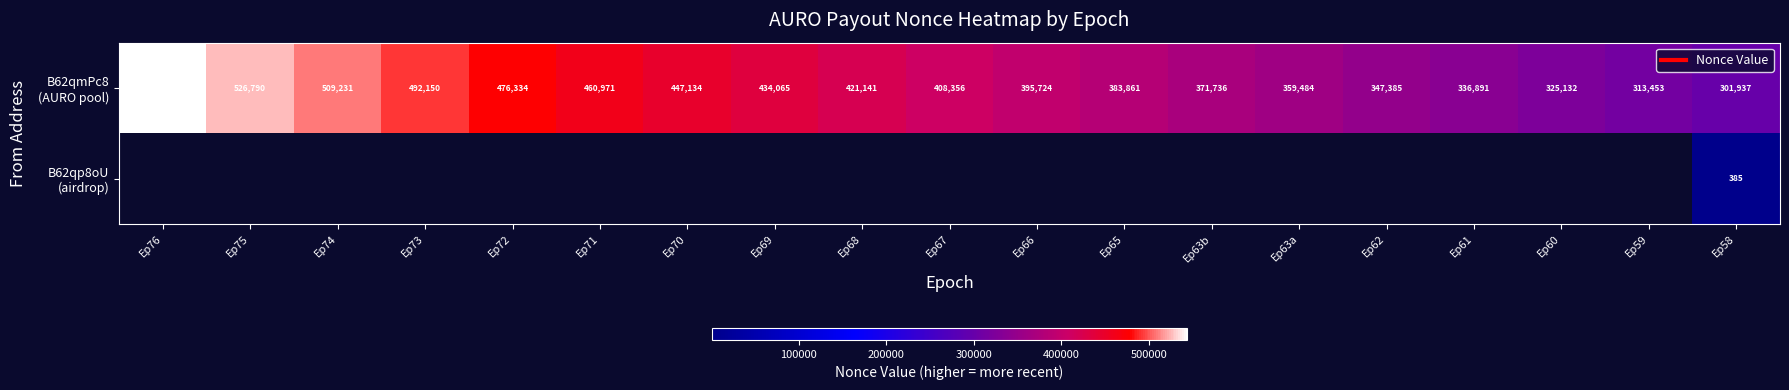

The B62qp8oU (airdrop) series shows 0 at Ep73. True or false?

True